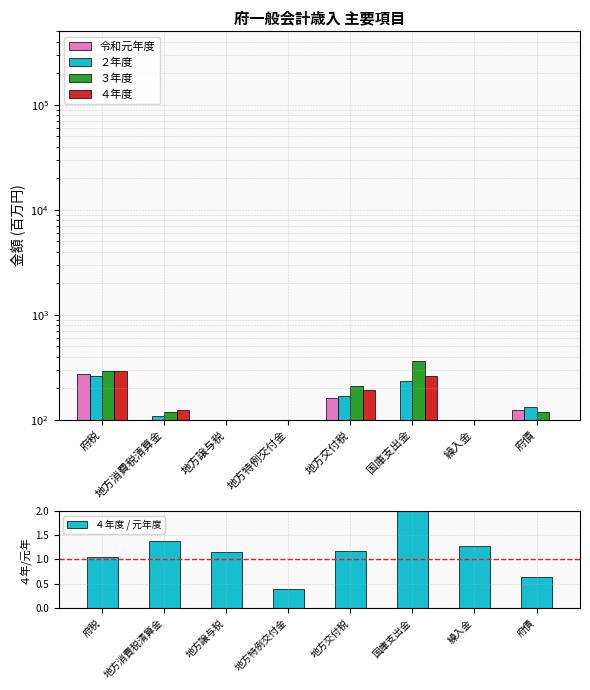

Between 府税 and 国庫支出金, which series saw the biggest shift?

令和元年度